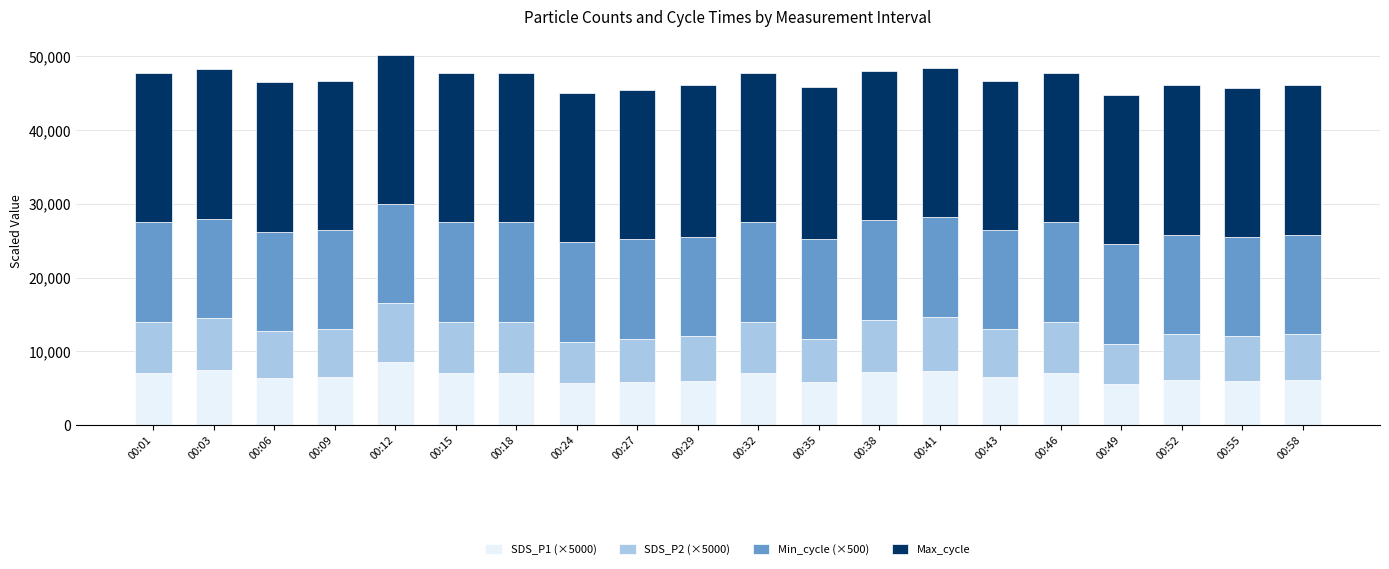

What is the maximum value for SDS_P1 (×5000)?

8500.0